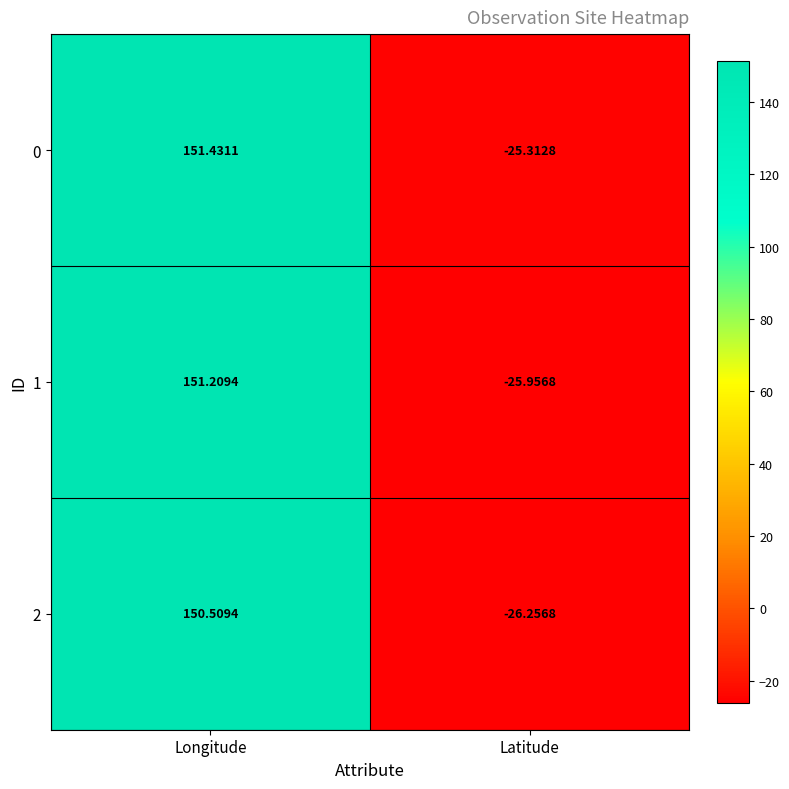

Rank the series by their maximum value, from highest to lowest.

0, 1, 2